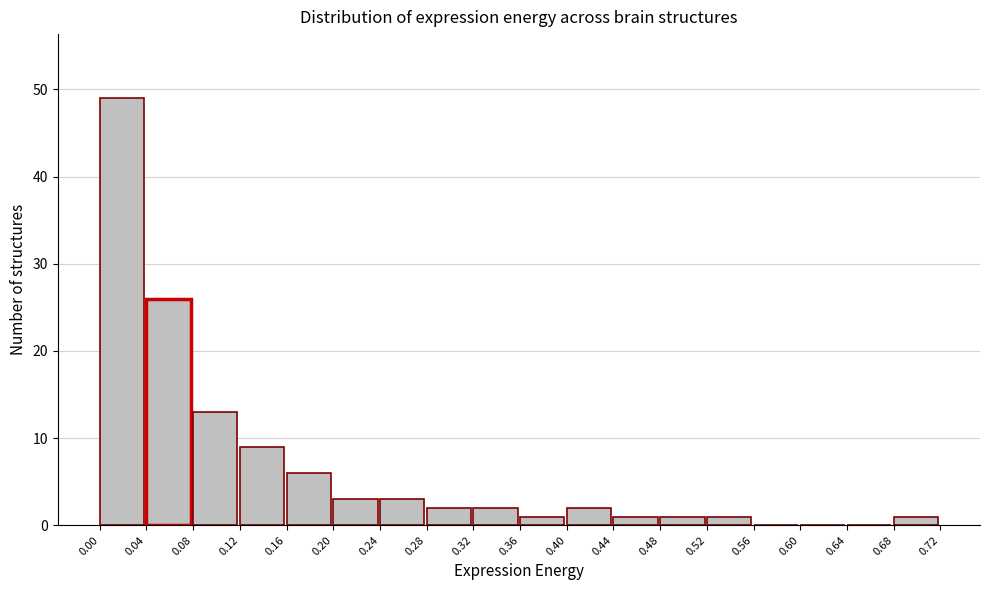

How tall is the bar that spans 0.12 to 0.16 on the x-axis? The values are not printed on the chart, so give them approximately, as read against the axis.

9